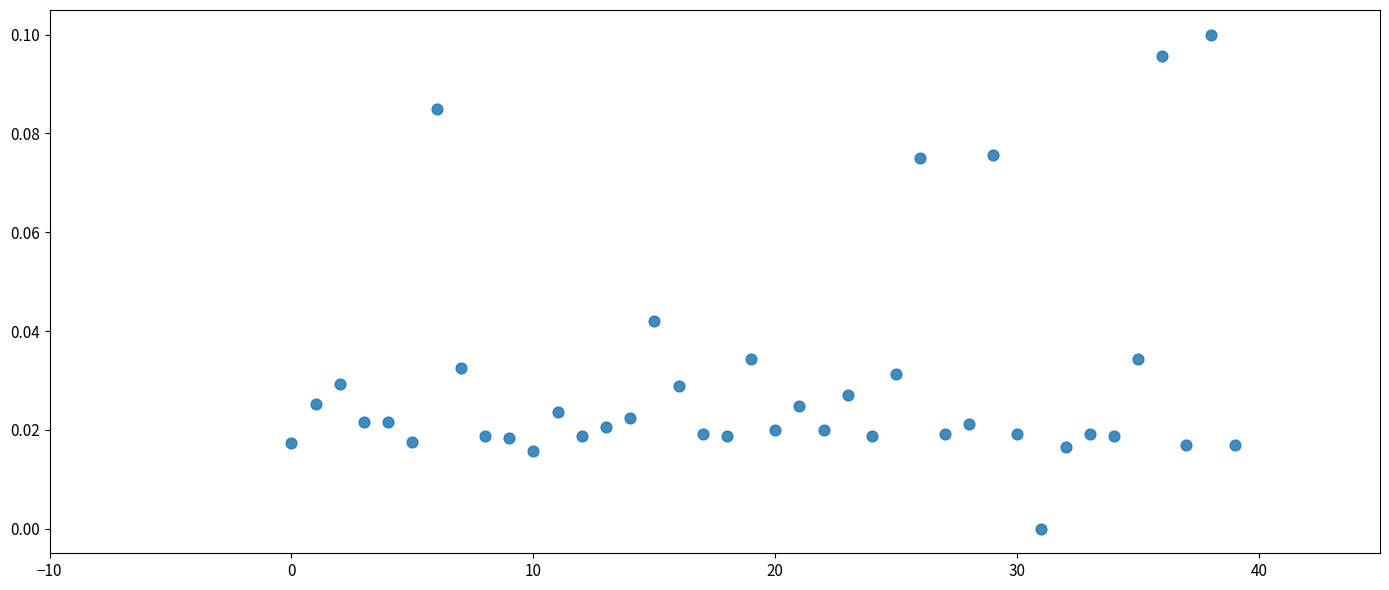

How many data points are displayed?

40